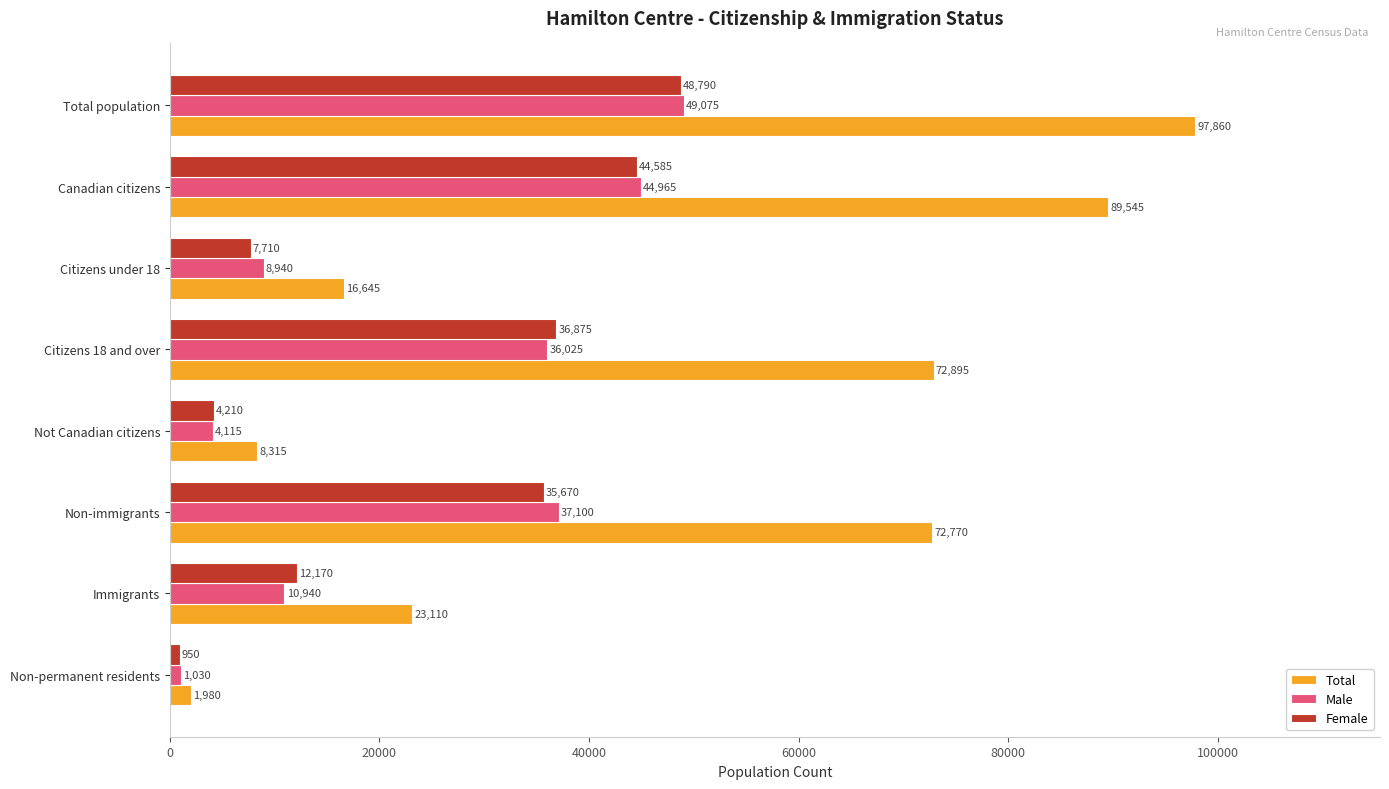

Which series has the widest spread of values?

Total